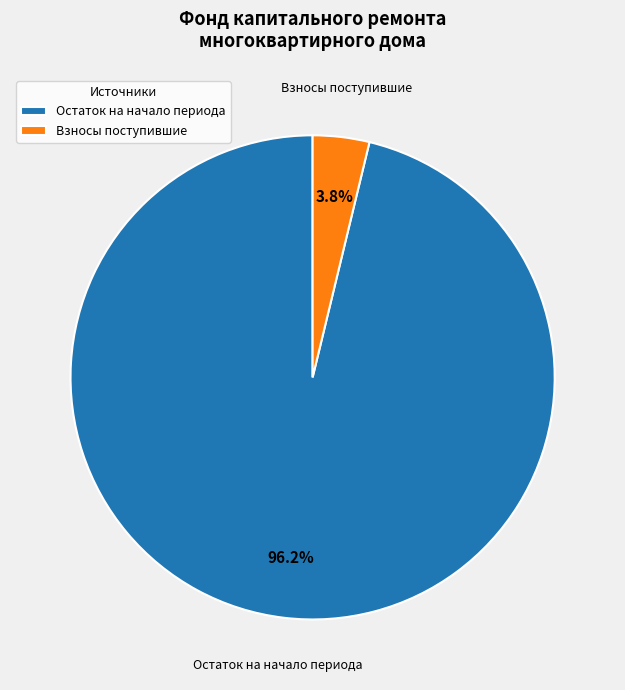

Which category has the smallest portion of the pie?

Взносы поступившие